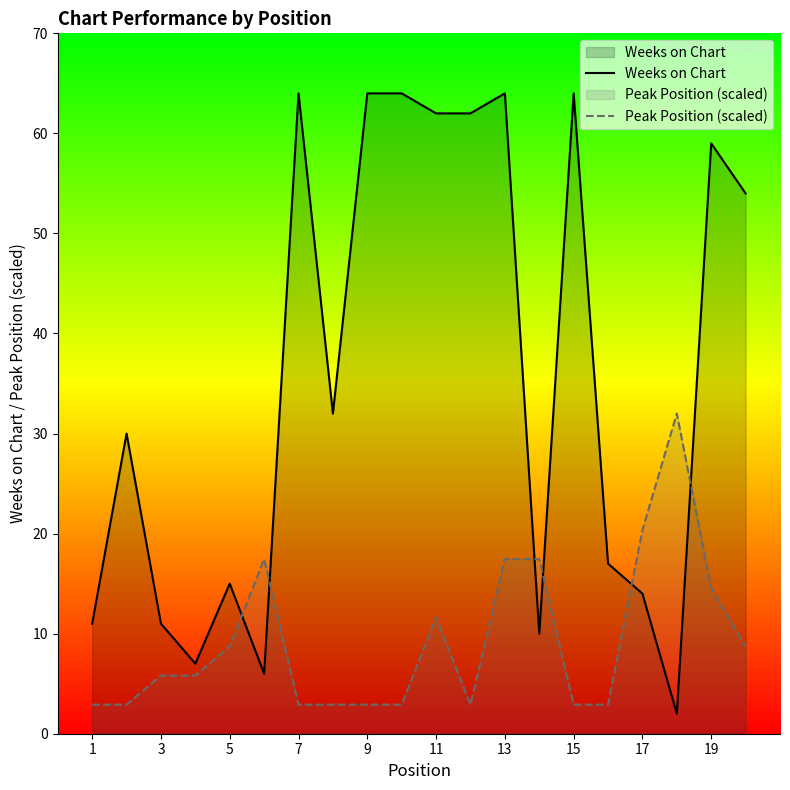

Rank the series by their maximum value, from lowest to highest.

Peak Position (scaled), Weeks on Chart